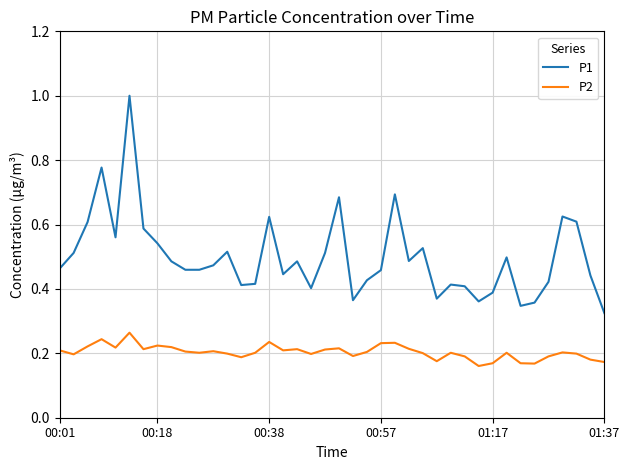

Which series has the largest total across all categories?

P1